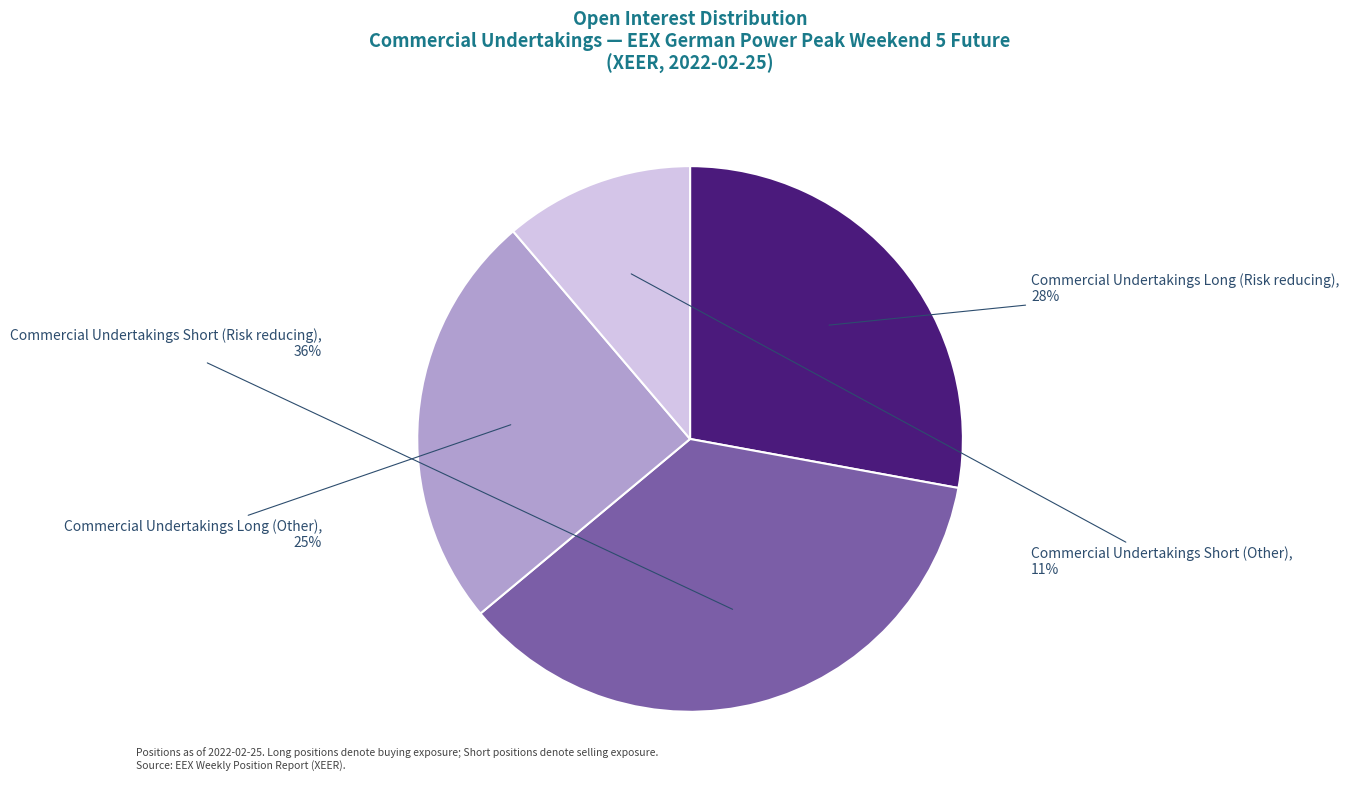

How many slices are in this pie chart?

4